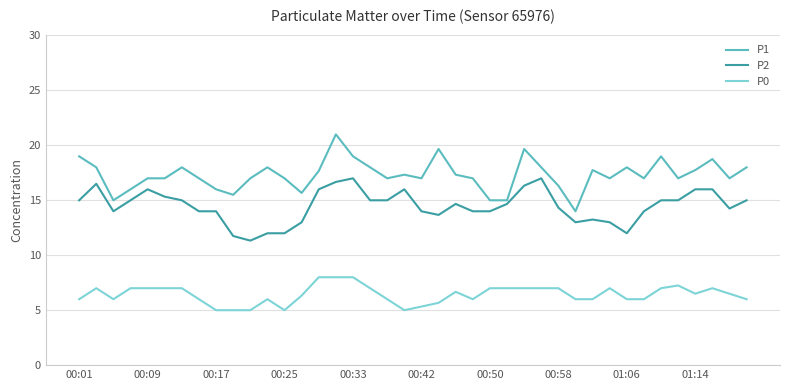

What is the sum of all P1 values?

692.4